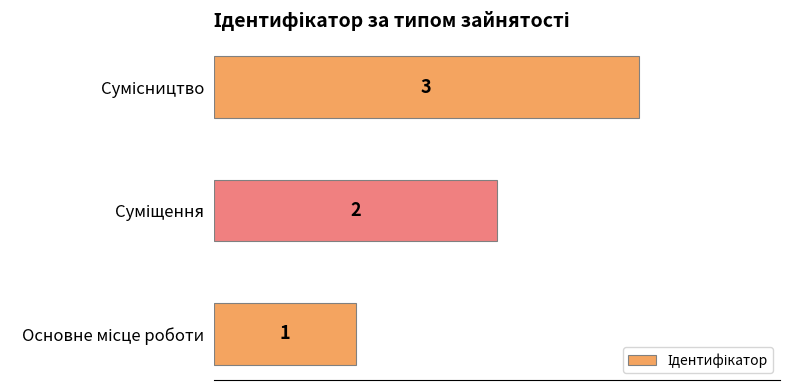

Count the values in the range 1 to 3.

3